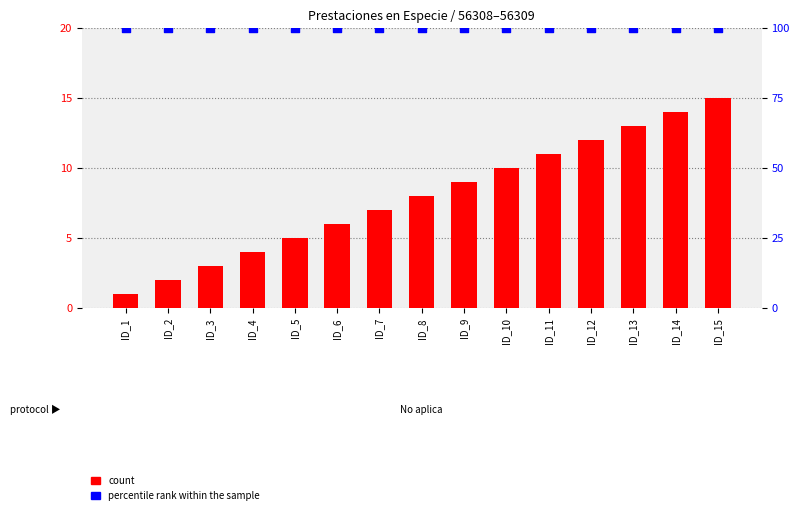

Which series has the largest total across all categories?

percentile rank within the sample